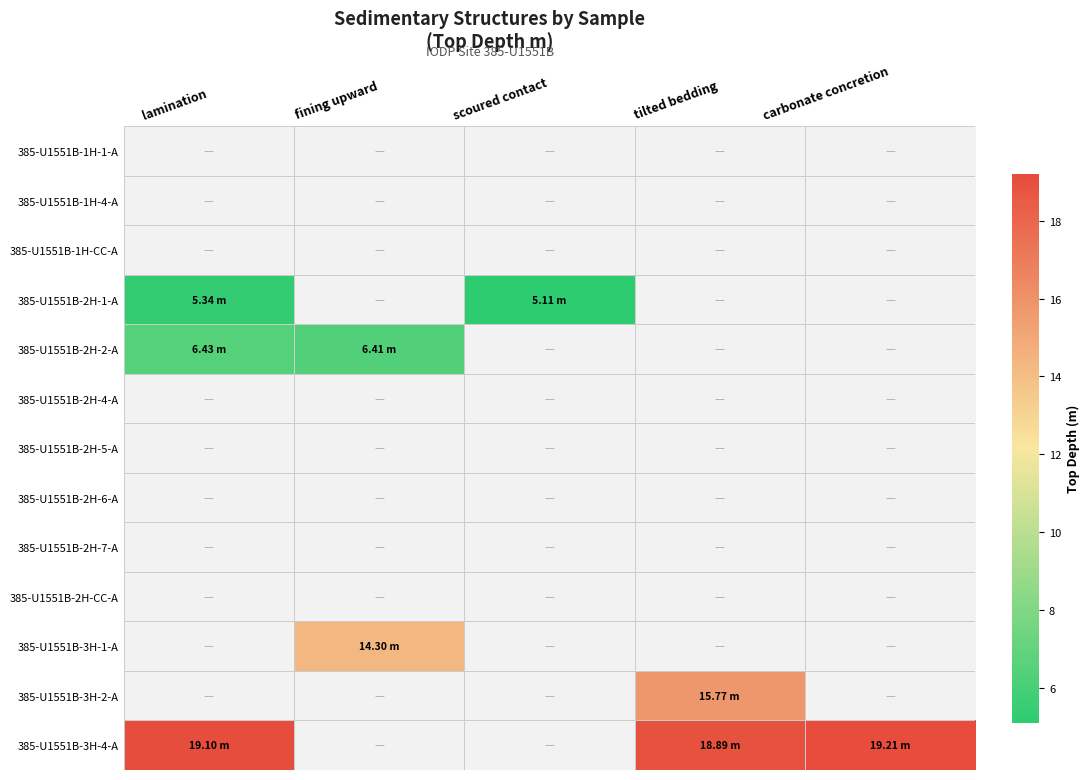

How many positive values does the 385-U1551B-2H-2-A series have?

2